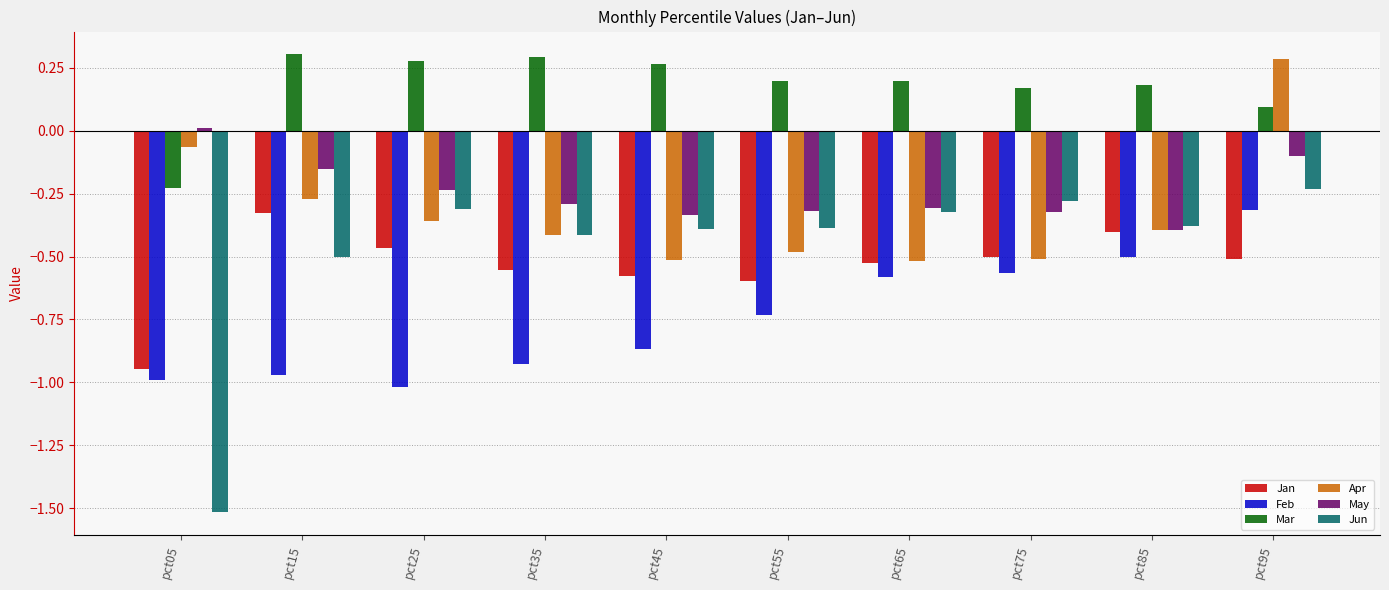

How many data points in Mar are above 0?

9